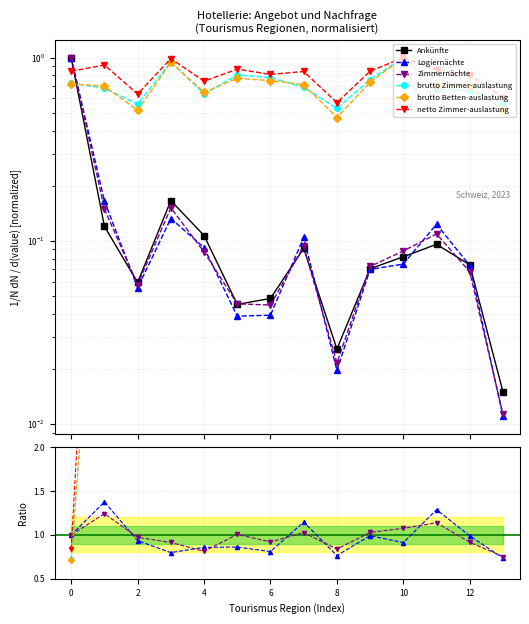

Does the chart display data point markers on the line(s)?

Yes